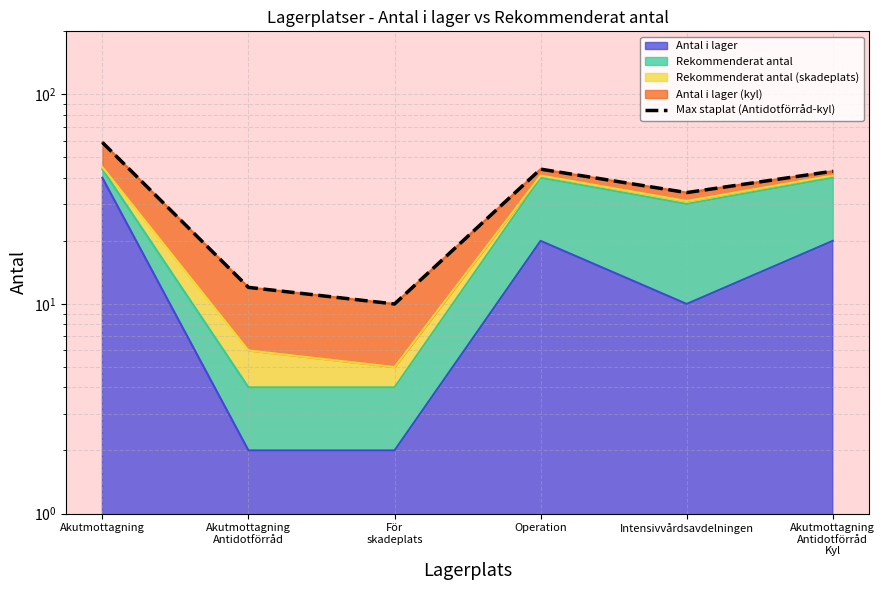

At which label does the data first exceed 43?

Akutmottagning